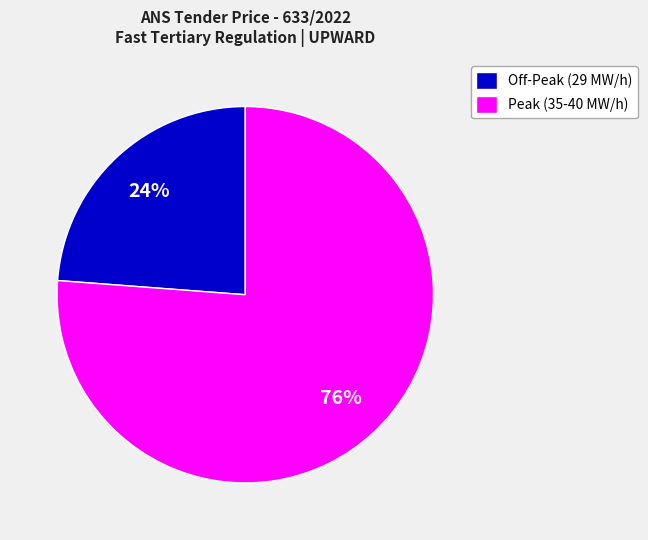

Rank the categories by value from lowest to highest.

Off-Peak (29 MW/h), Peak (35-40 MW/h)